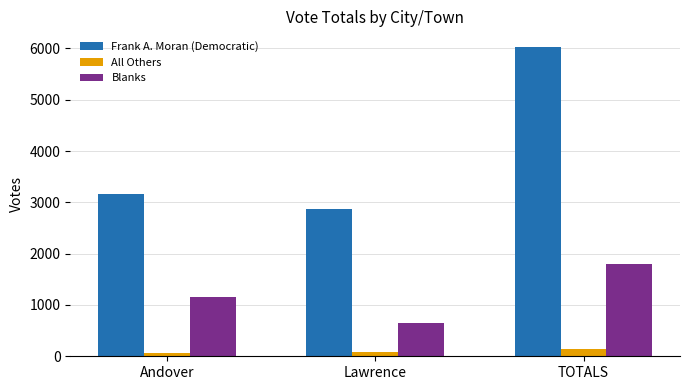

At Lawrence, list the series in order from smallest to largest.

All Others, Blanks, Frank A. Moran (Democratic)